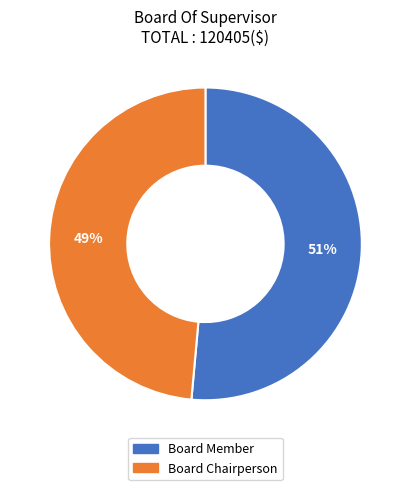

Count the number of slices in the pie.

2